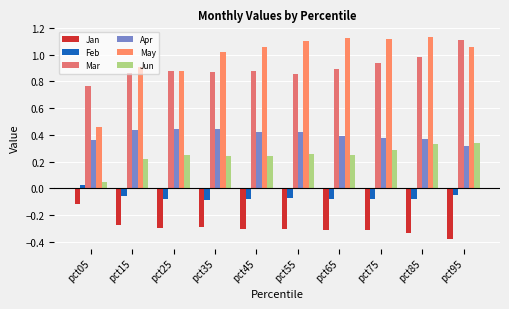

What is the difference between the maximum and minimum values in the Feb series?

0.1